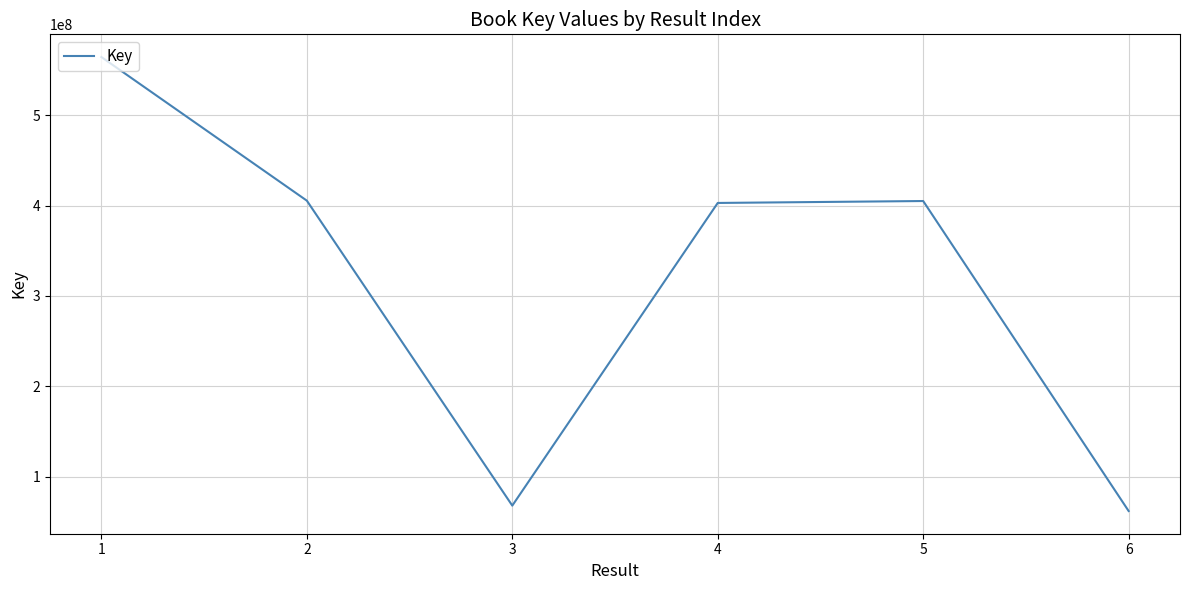

What is the greatest value displayed?

564425492